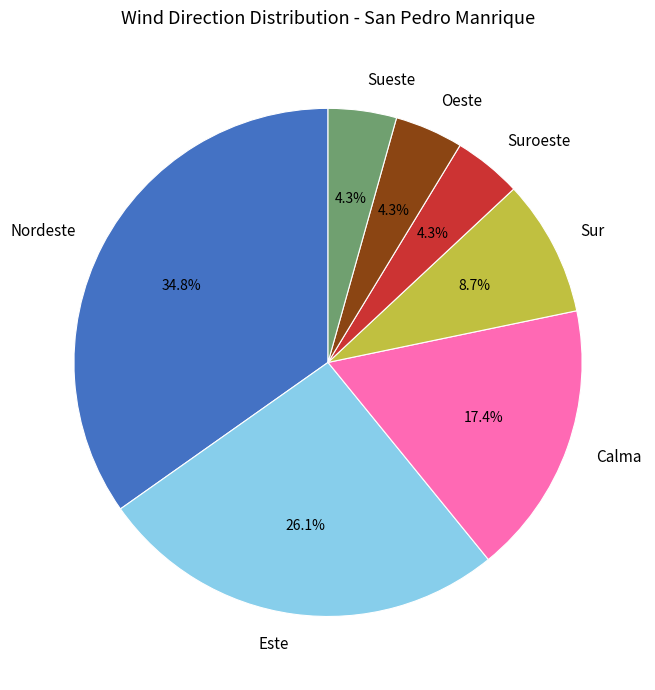

What percentage do Nordeste and Oeste together represent?

39.1%